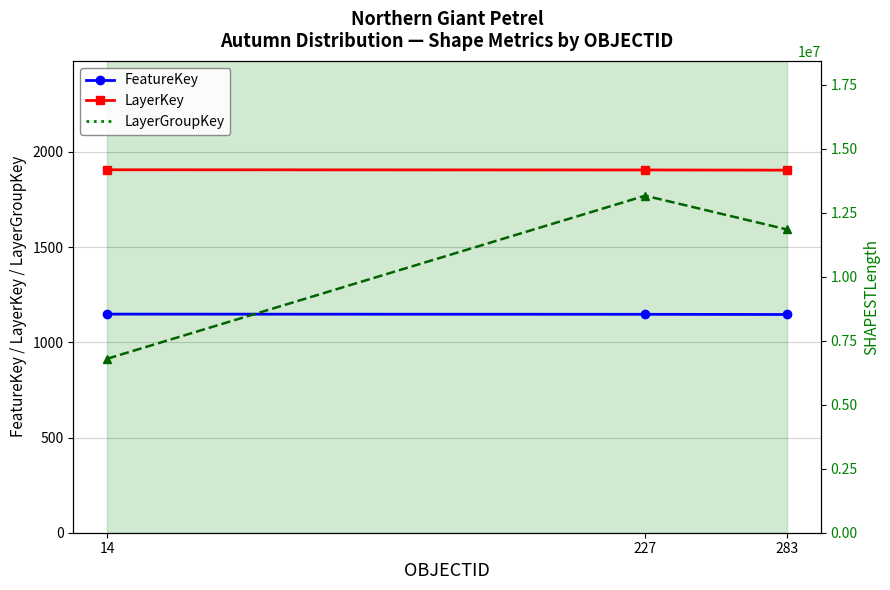

The LayerKey series shows 3316.6 at 14. True or false?

False